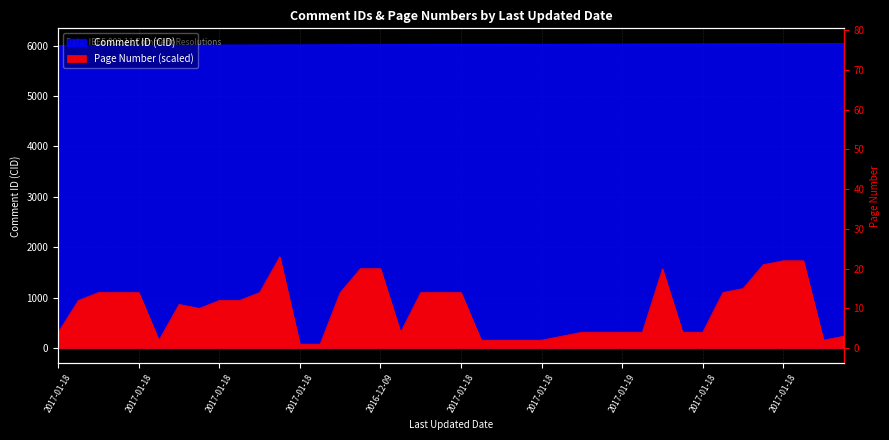

Which has a higher value, 2017-01-18 or 2017-01-18?

2017-01-18